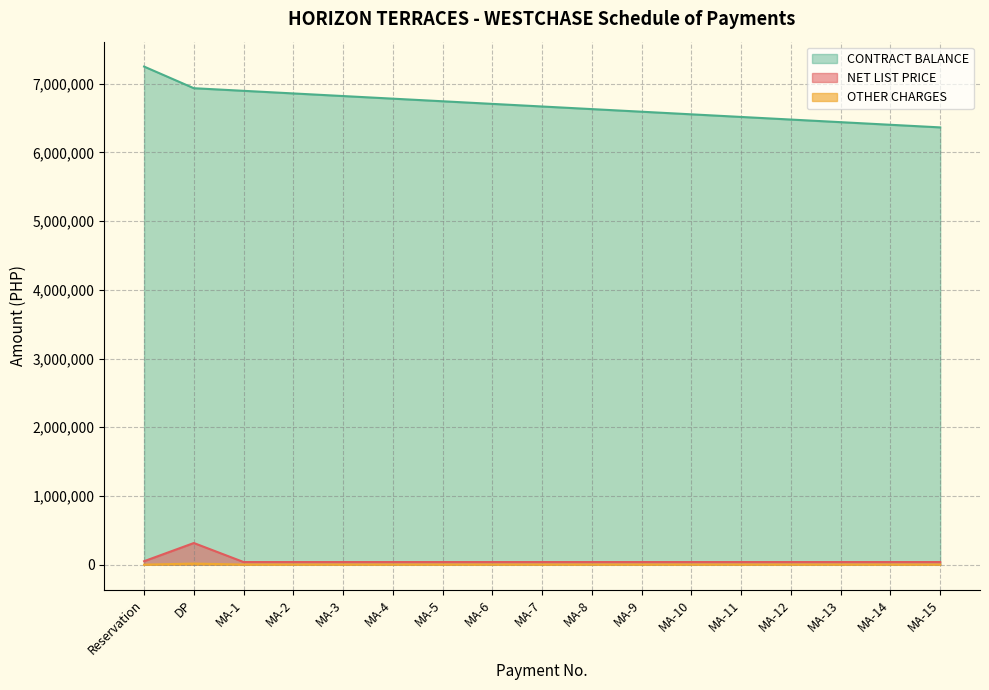

What is the average value of the CONTRACT BALANCE series?

6684410.3